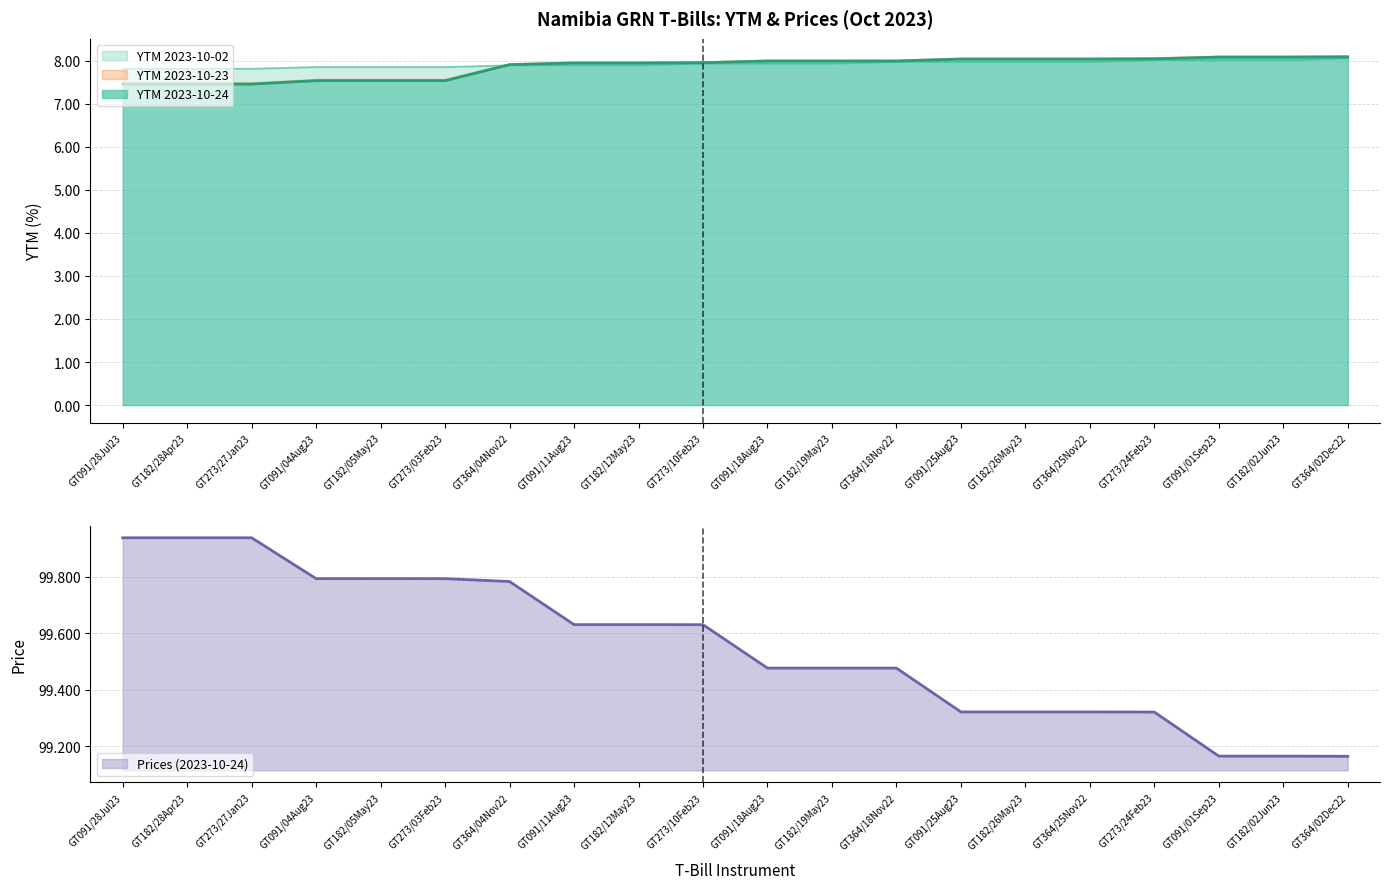

What is the total value across all series at GT182/26May23?

123.4